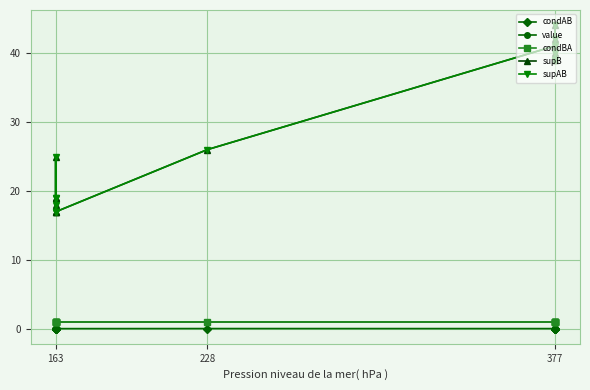

How many values in the supAB series are below 26?

7